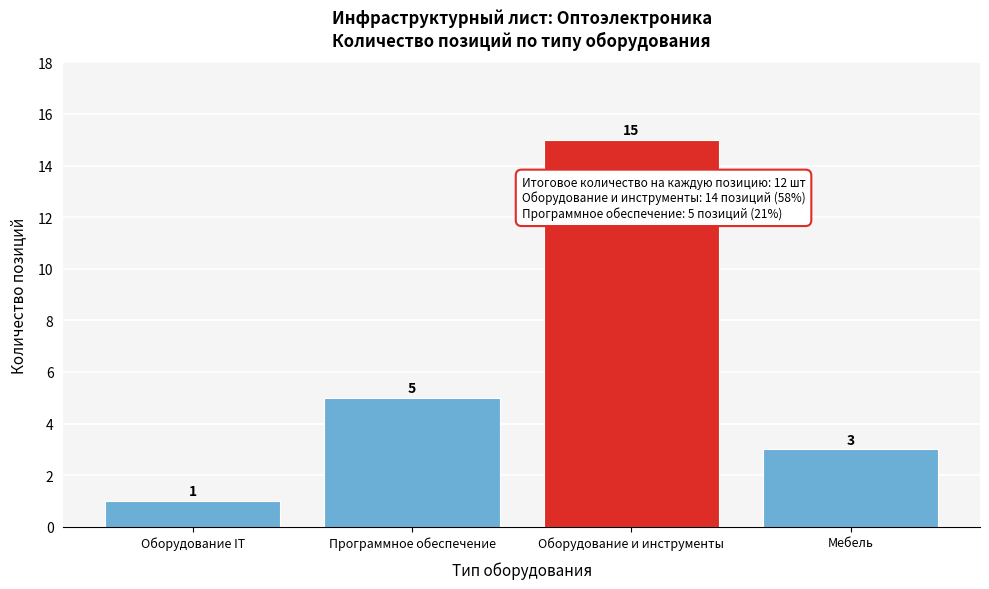

Reading left to right, extract all data points from this chart.

1	5	15	3